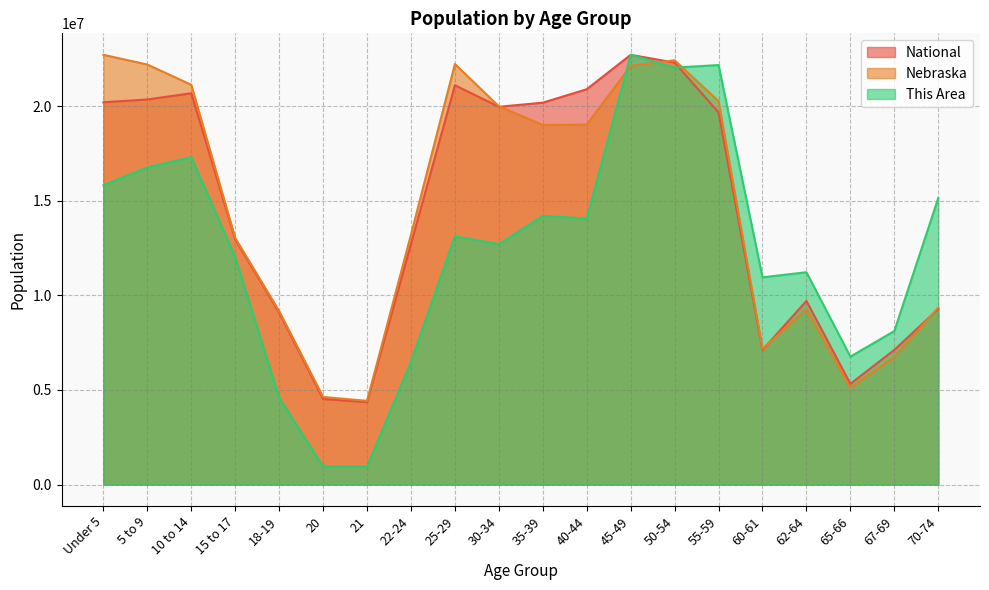

At which category is the sum across all series the highest?

45-49